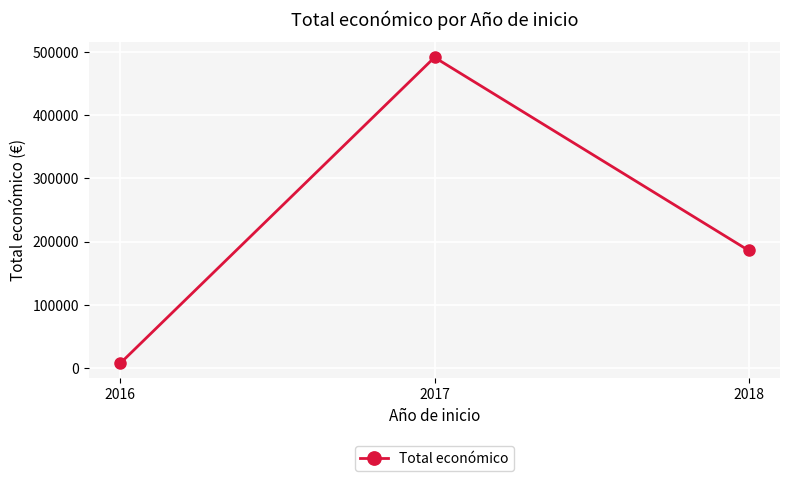

The value at 2018 is 186181. True or false?

True